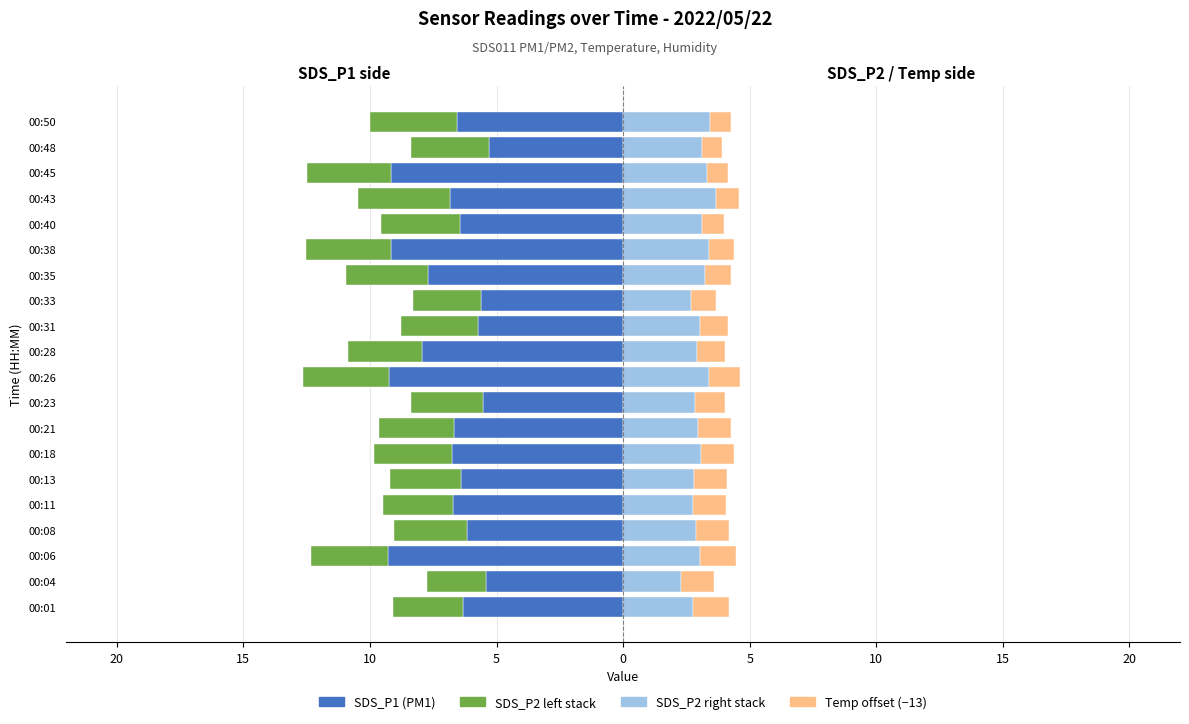

How many values in the SDS_P1 (PM1) series are below -6?

15